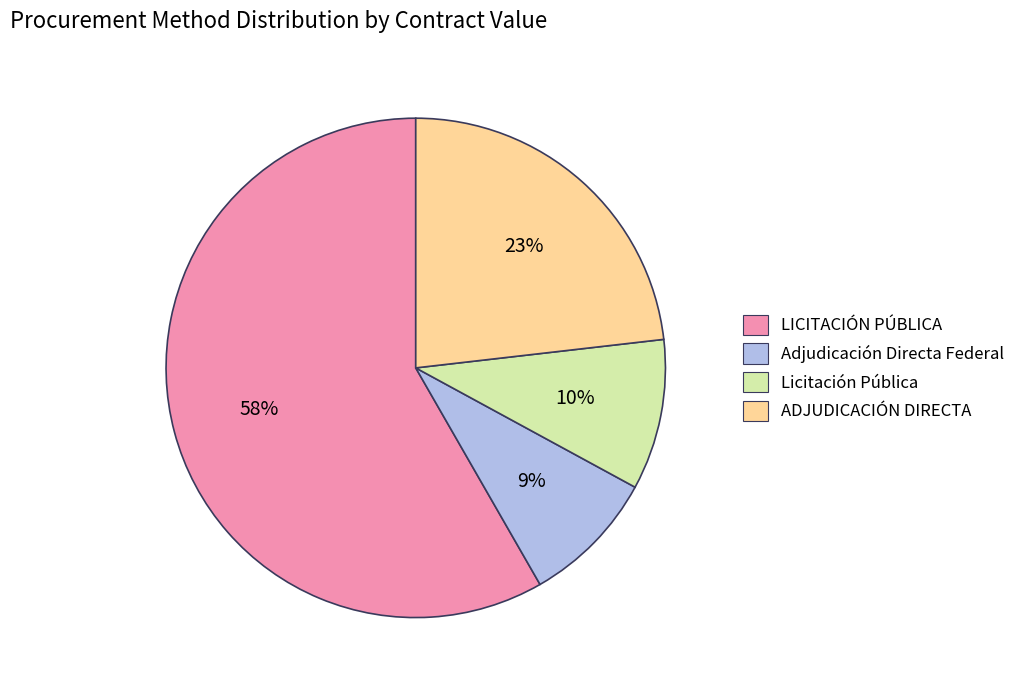

Which has a higher value, ADJUDICACIÓN DIRECTA or Adjudicación Directa Federal?

ADJUDICACIÓN DIRECTA